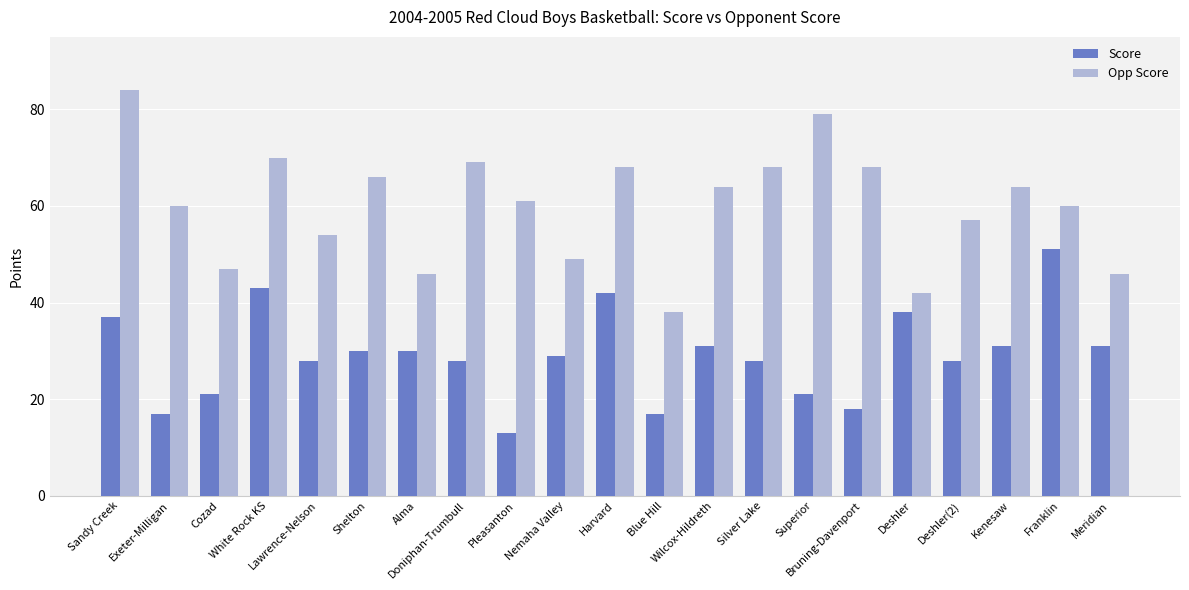

At Silver Lake, list the series in order from smallest to largest.

Score, Opp Score